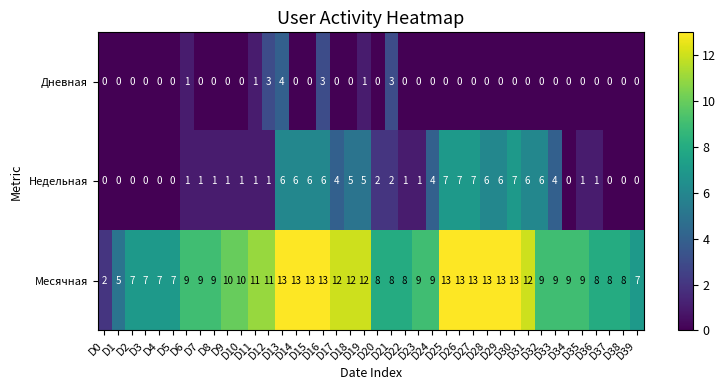

Rank the series by their maximum value, from lowest to highest.

Дневная, Недельная, Месячная